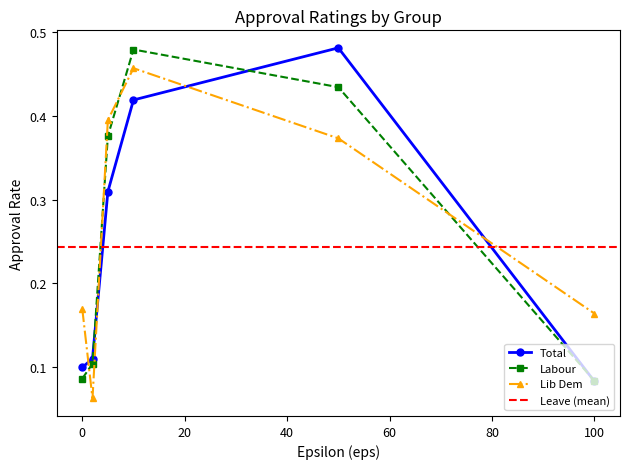

True or false: Lib Dem and Labour cross at least once.

True